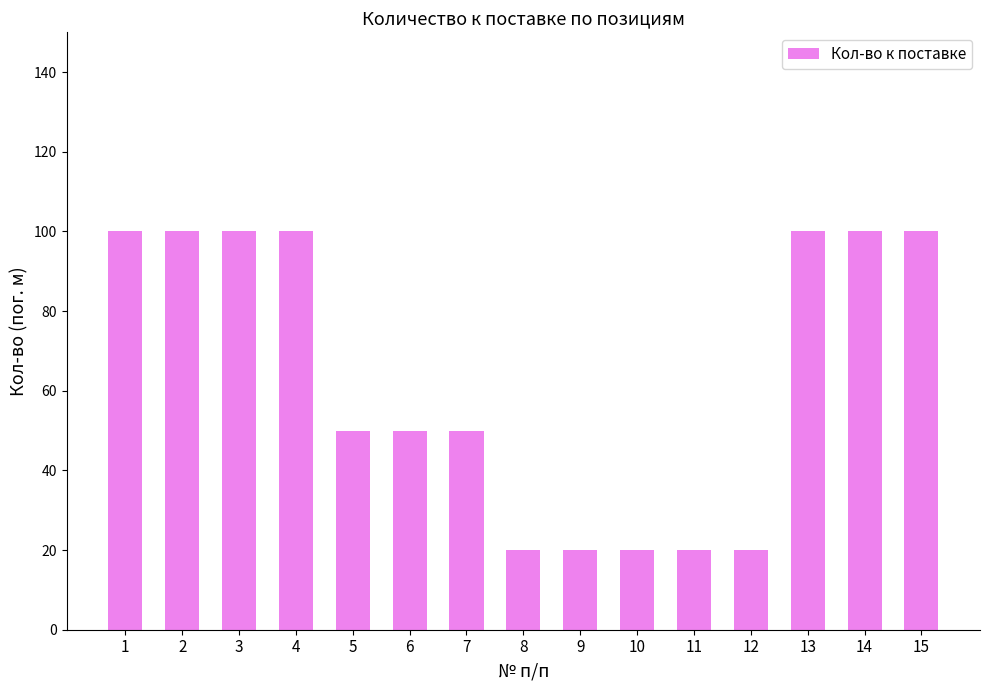

What is the minimum value shown in the chart?

20